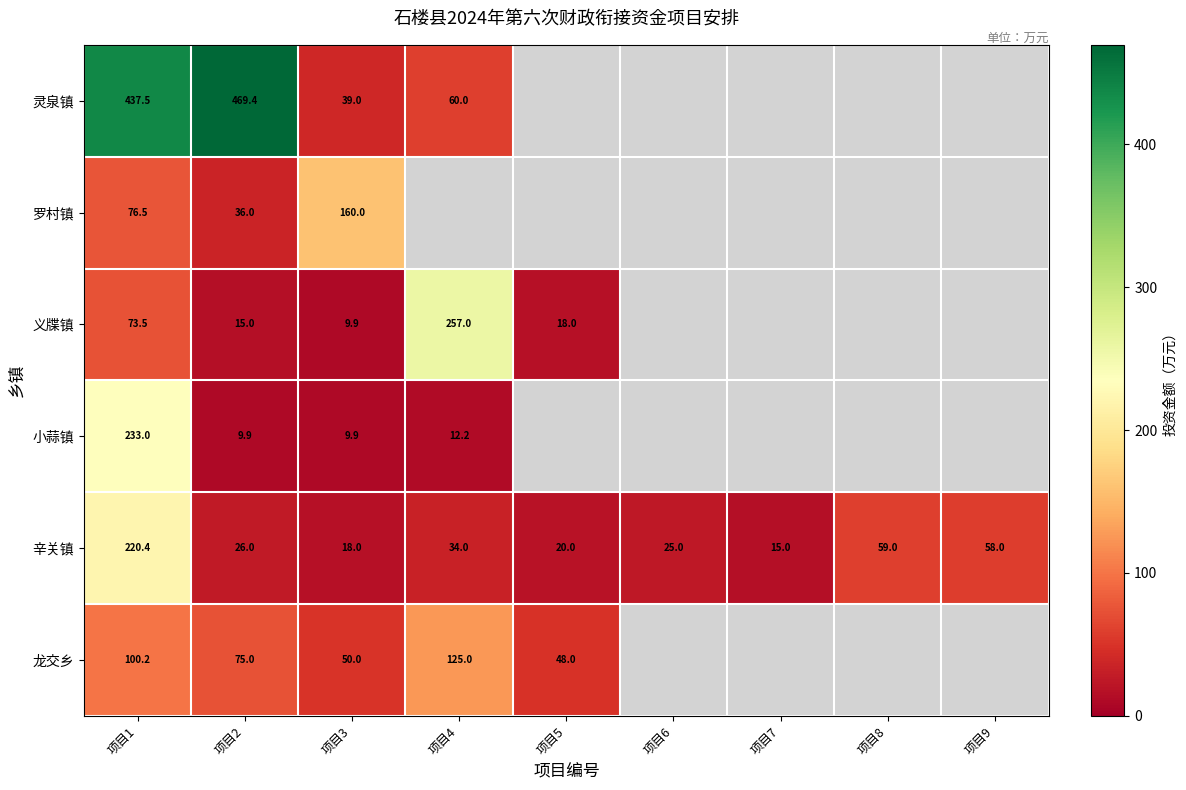

How many positive values does the 小蒜镇 series have?

4